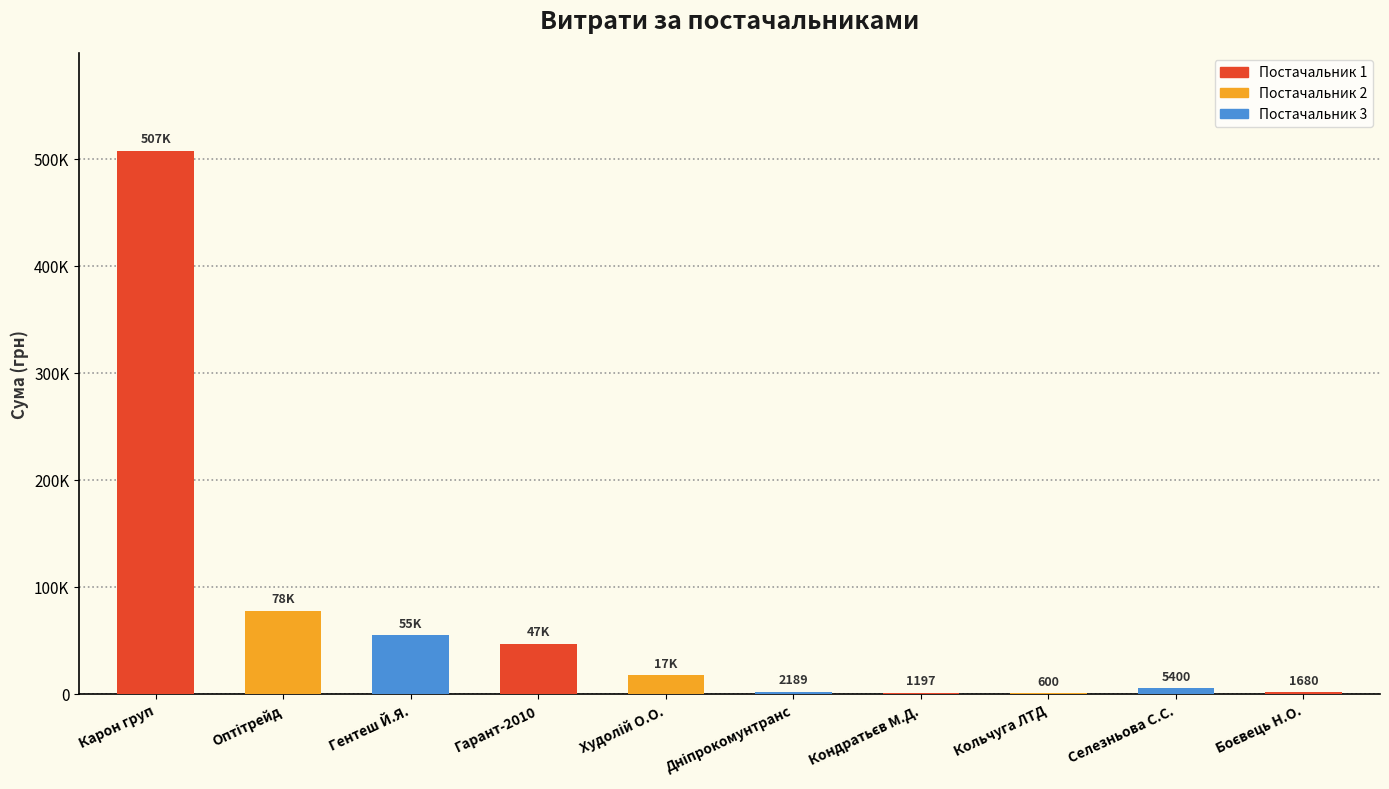

How many data points does each series have?

10